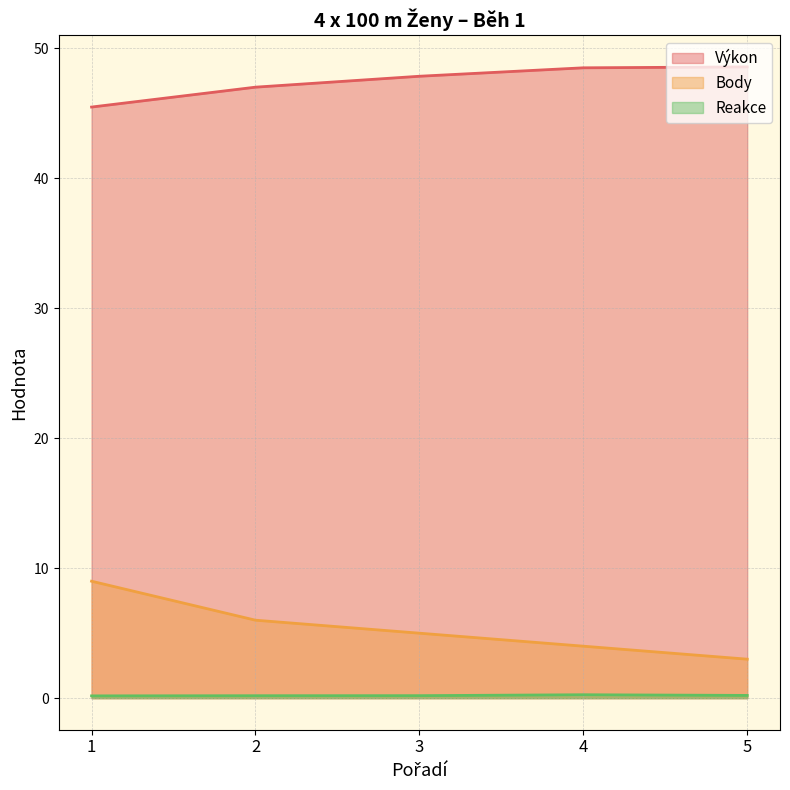

List the series in order of their peak value, highest first.

Výkon, Body, Reakce